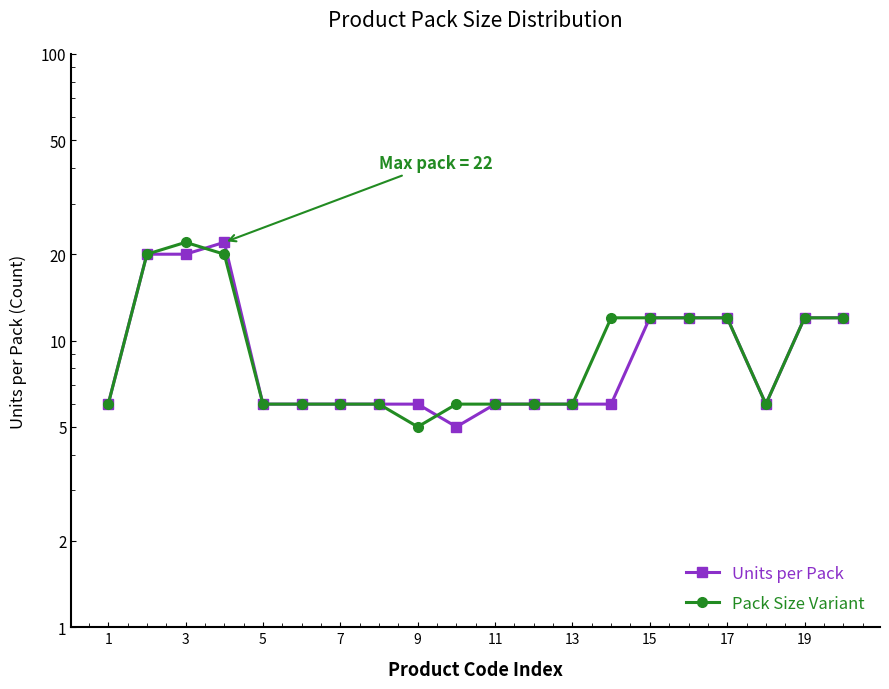

How many values in the Pack Size Variant series are below 6?

1